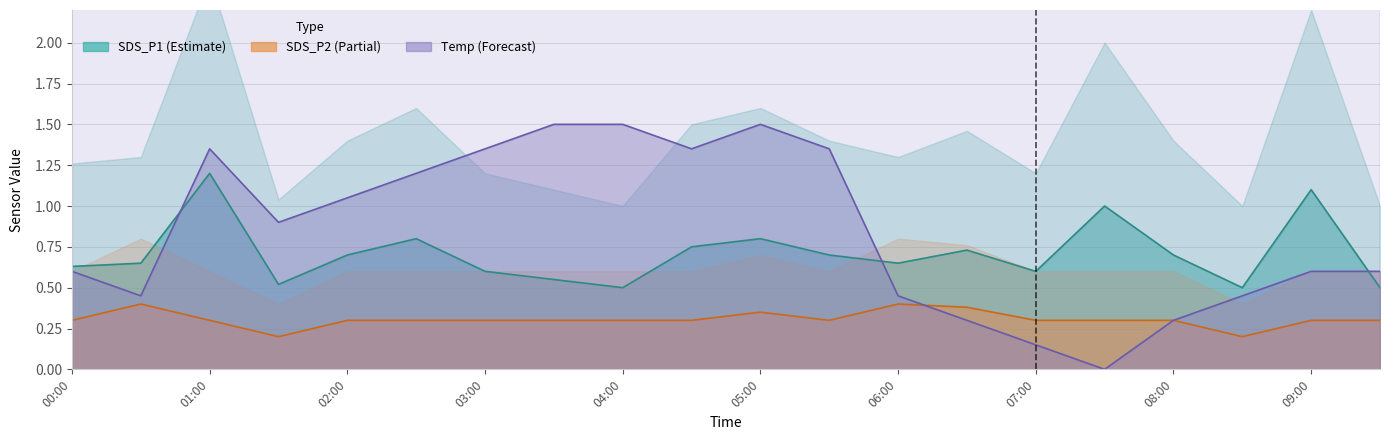

What is the difference between the maximum and minimum values in the Temp series?

1.5